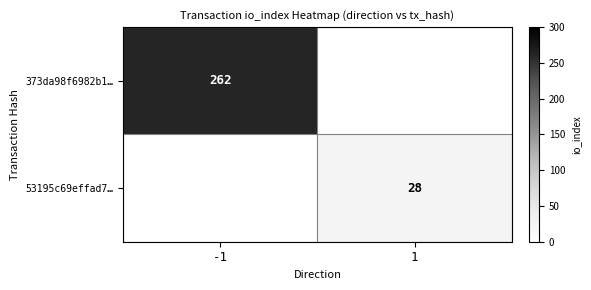

True or false: 53195c69effad7… has a value of 49 at 1.

False